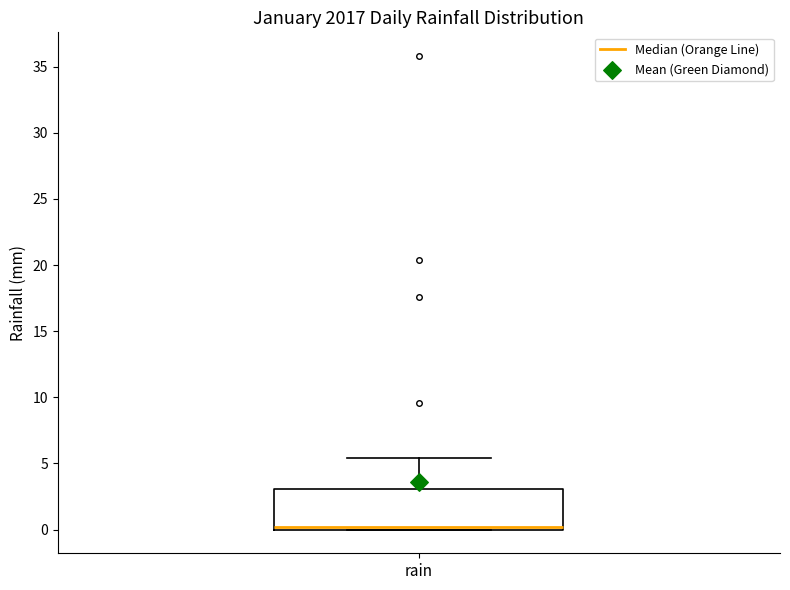

Transcribe this box plot: give where the median line is, the range the box spans, and where the two whiskers end, as read against the y-axis. The values are not printed on the chart, so give them approximately, as read against the axis.

median 0.0 (just above the box's lower edge), box 0.0 to 3.0, whiskers 0.0 to 5.5